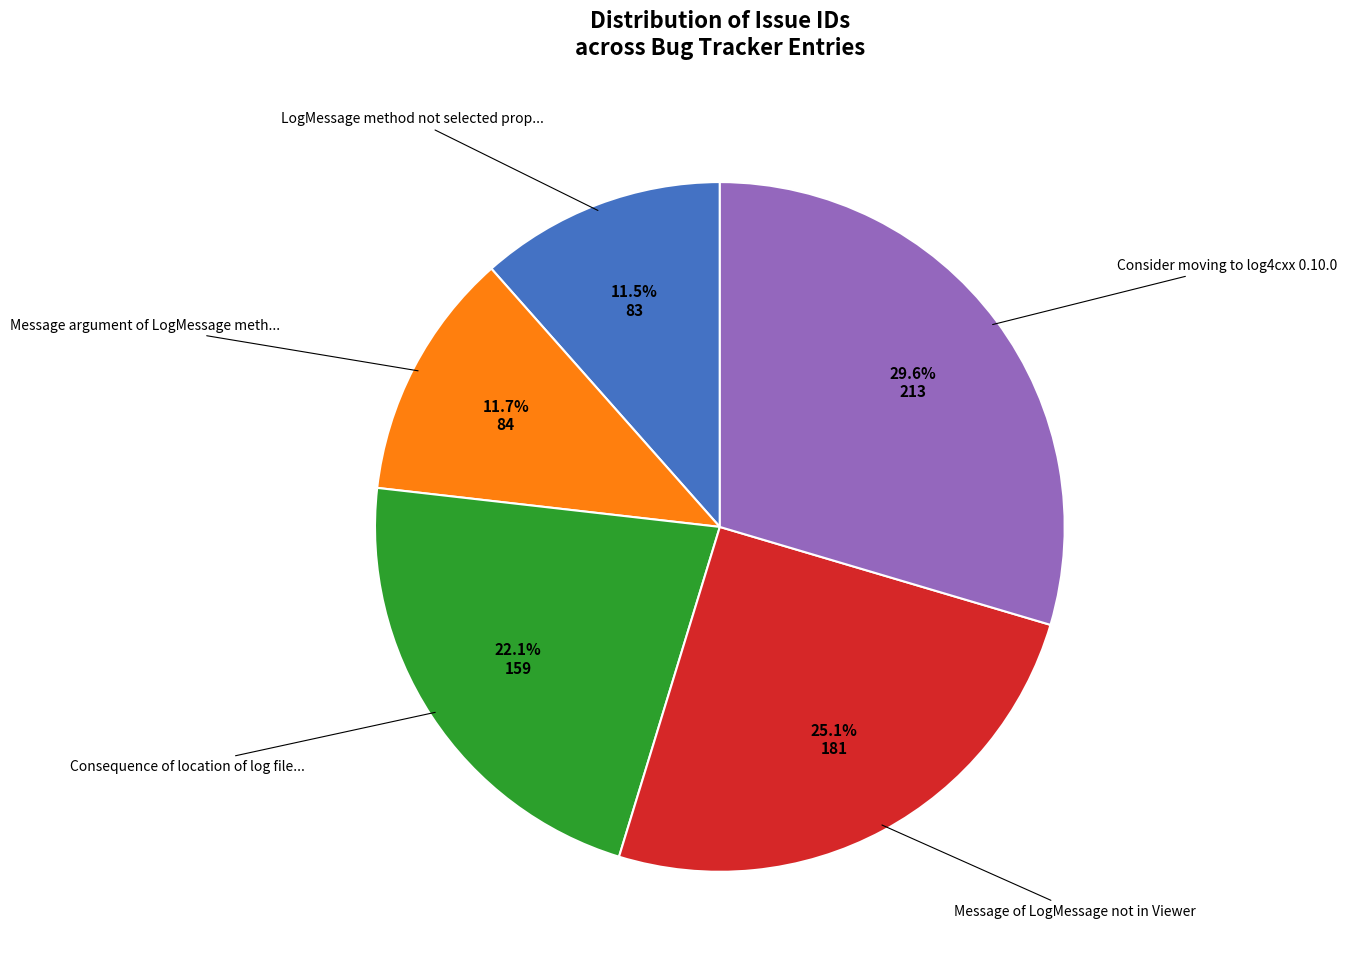

Does any single category account for the majority?

No